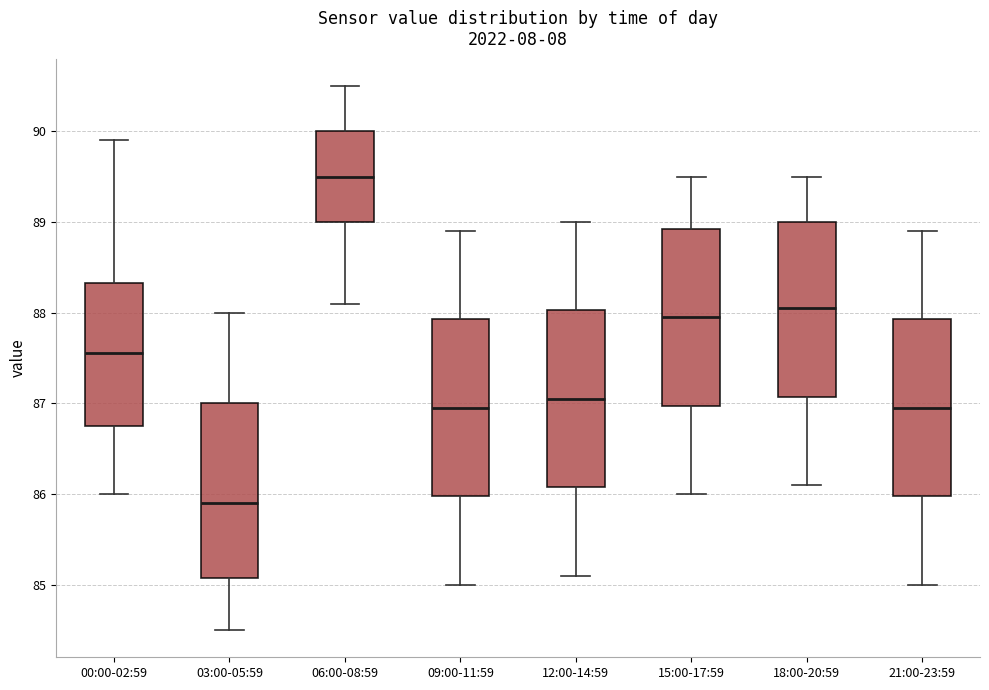

Reading left to right, transcribe this box plot: for each box, give where its median line is, the range the box spans, and where its two whiskers end, as read against the y-axis. The values are not printed on the chart, so give them approximately, as read against the axis.

00:00-02:59: median 87.6, box 86.8 to 88.3, whiskers 86.0 to 89.9
03:00-05:59: median 85.9, box 85.1 to 87.0, whiskers 84.5 to 88.0
06:00-08:59: median 89.5, box 89.0 to 90.0, whiskers 88.1 to 90.5
09:00-11:59: median 87.0, box 86.0 to 87.9, whiskers 85.0 to 88.9
12:00-14:59: median 87.1, box 86.1 to 88.0, whiskers 85.1 to 89.0
15:00-17:59: median 88.0, box 87.0 to 88.9, whiskers 86.0 to 89.5
18:00-20:59: median 88.1, box 87.1 to 89.0, whiskers 86.1 to 89.5
21:00-23:59: median 87.0, box 86.0 to 87.9, whiskers 85.0 to 88.9